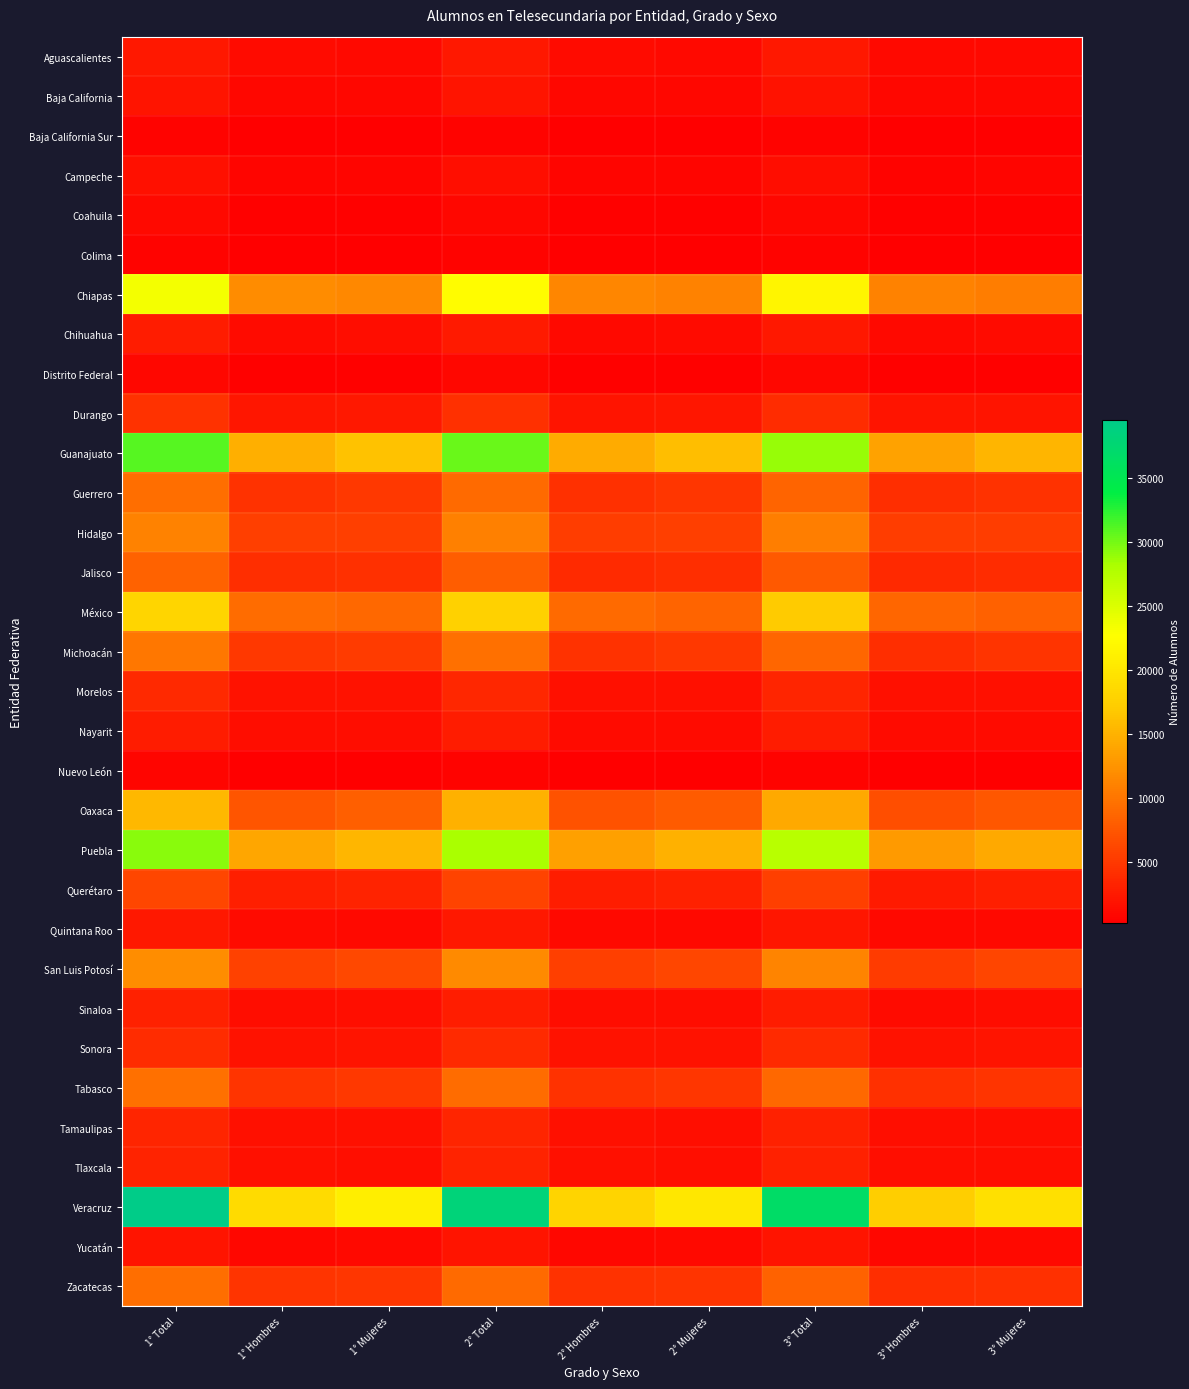

Between 1° Mujeres and 3° Mujeres, which is larger?

1° Mujeres